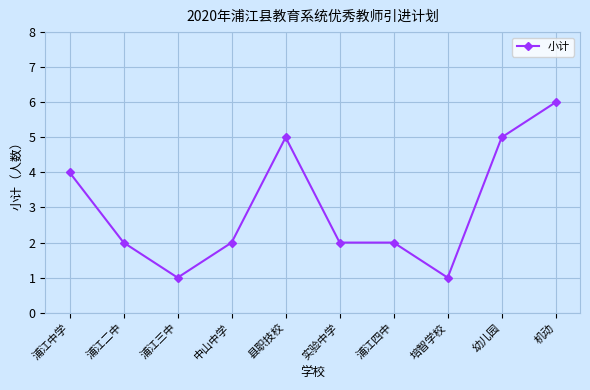

Reading left to right, list all the values displayed in this chart.

浦江中学=4	浦江二中=2	浦江三中=1	中山中学=2	县职技校=5	实验中学=2	浦江四中=2	培智学校=1	幼儿园=5	机动=6